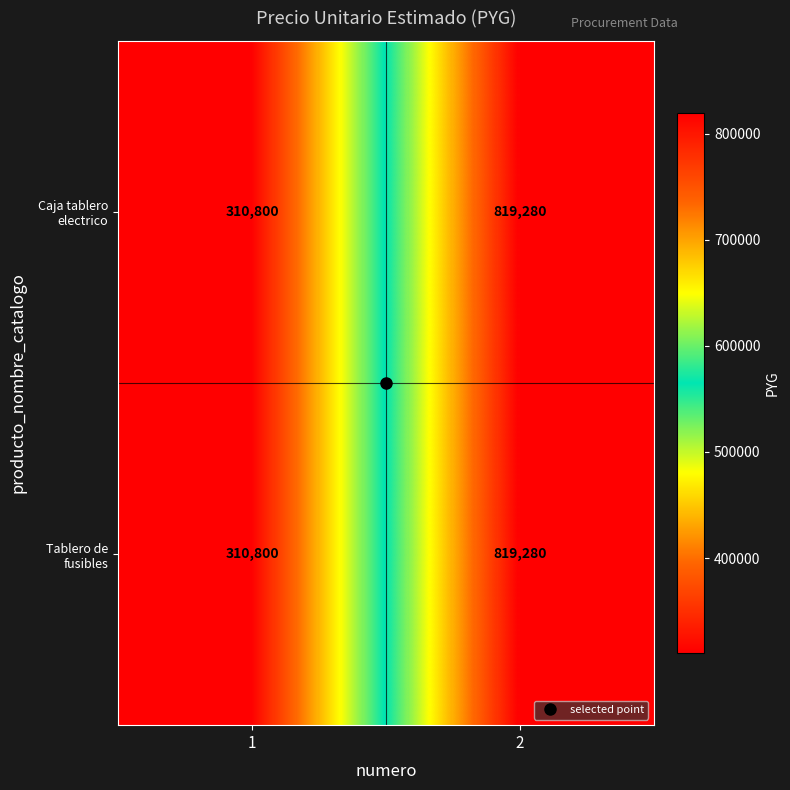

At how many categories does at least one series exceed 819097?

1